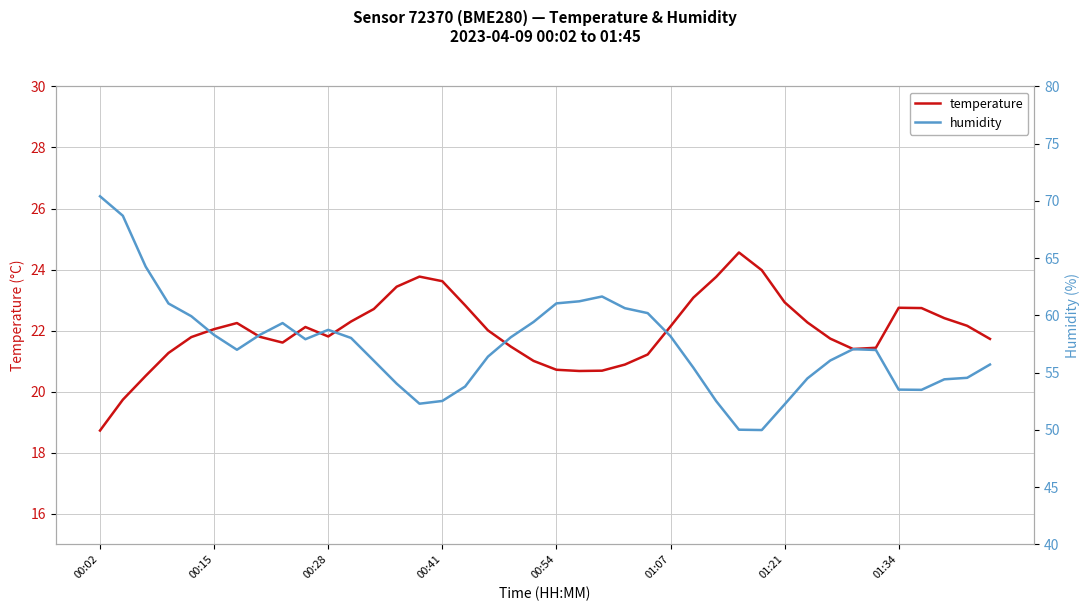

At which category is the sum across all series the highest?

00:02